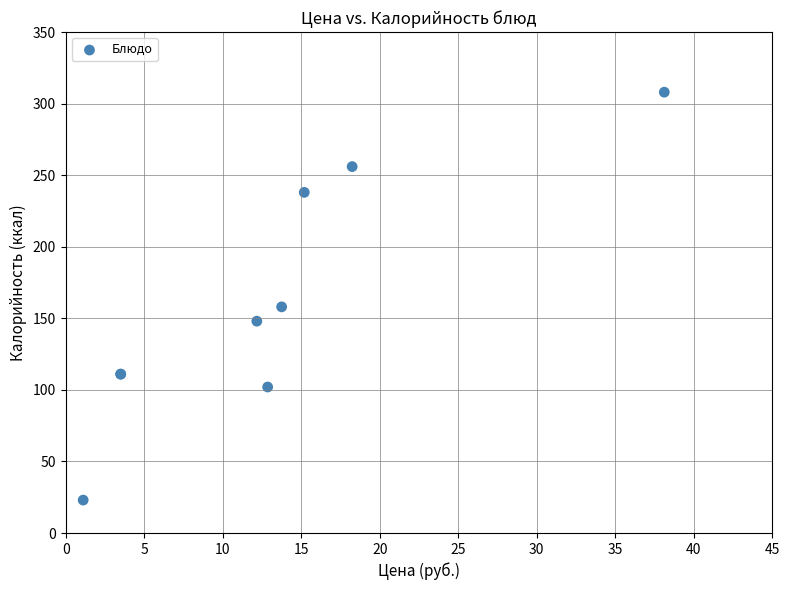

What Y value in the scatter plot is closest to 165?

158